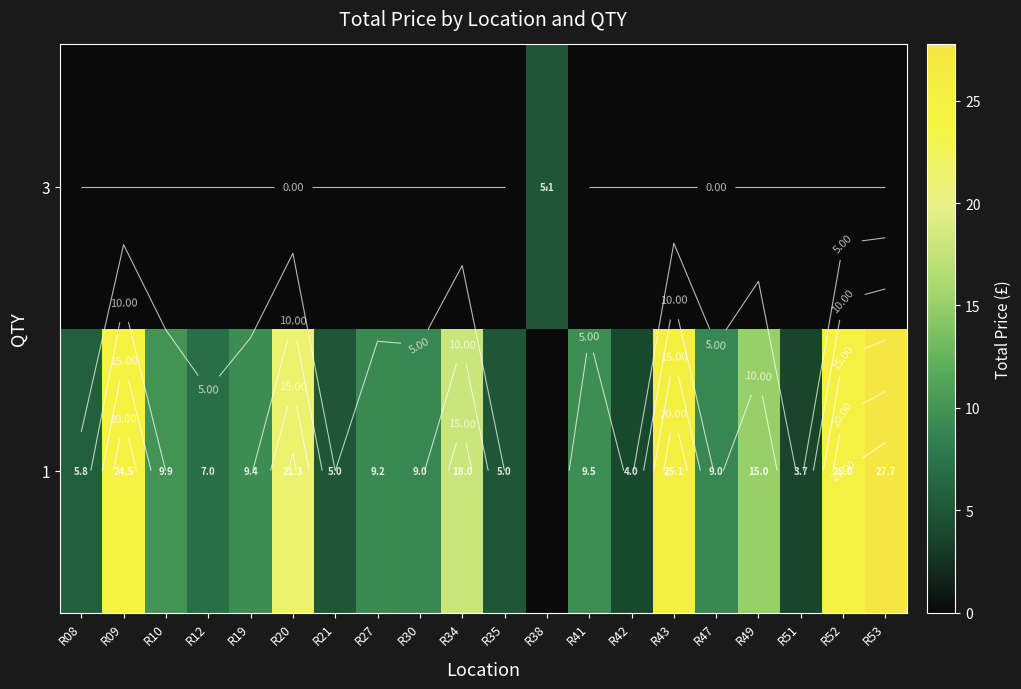

Which series has the largest range (max minus min)?

1